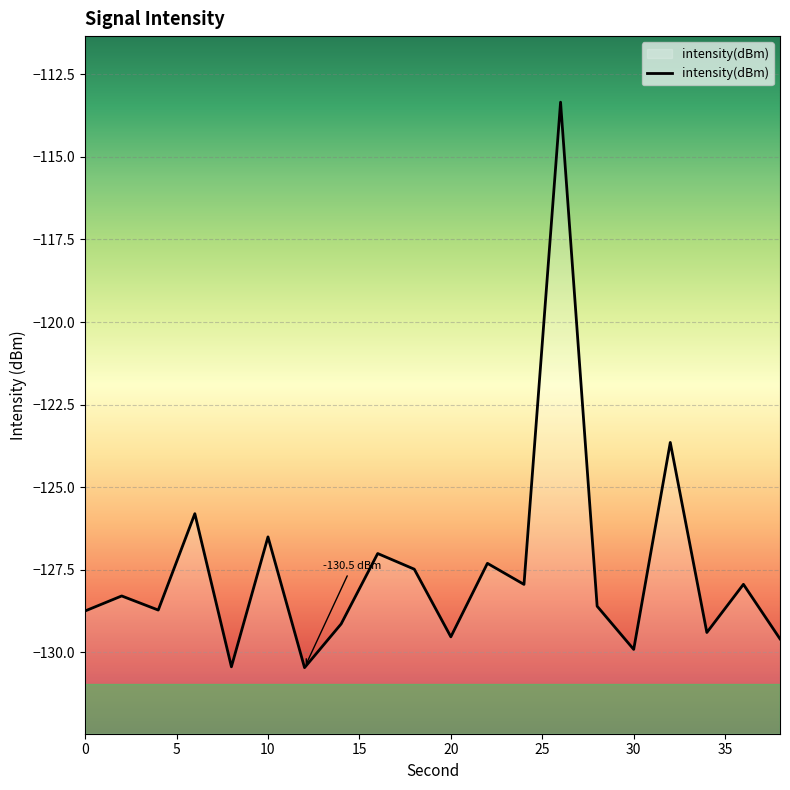

What is the greatest value displayed?

-113.3